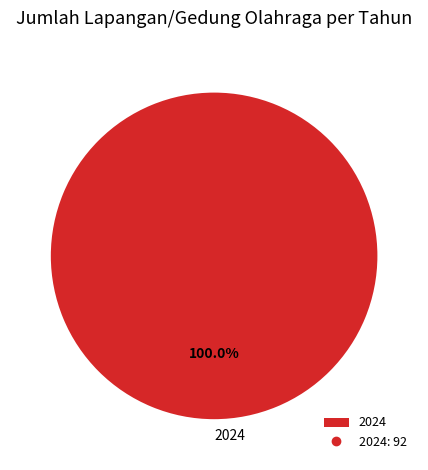

Does any single category account for the majority?

Yes